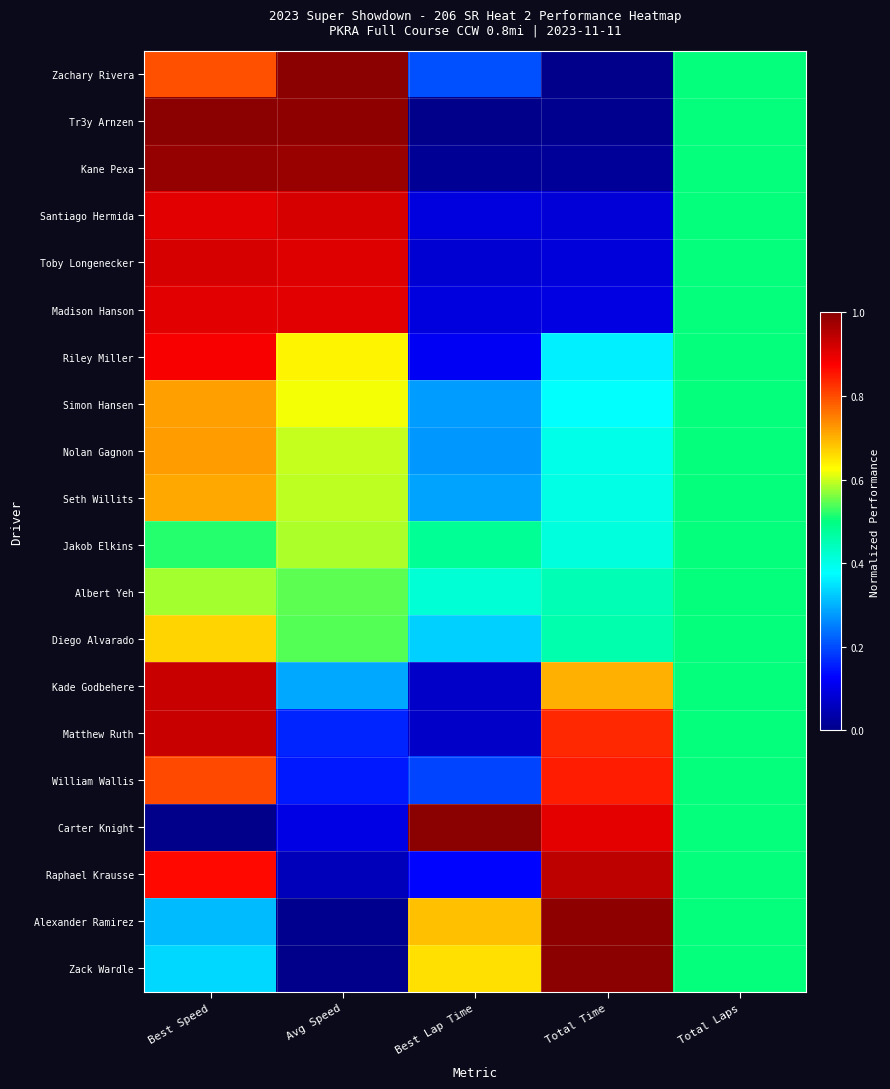

What is the total value across all series at Avg Speed?

10.6